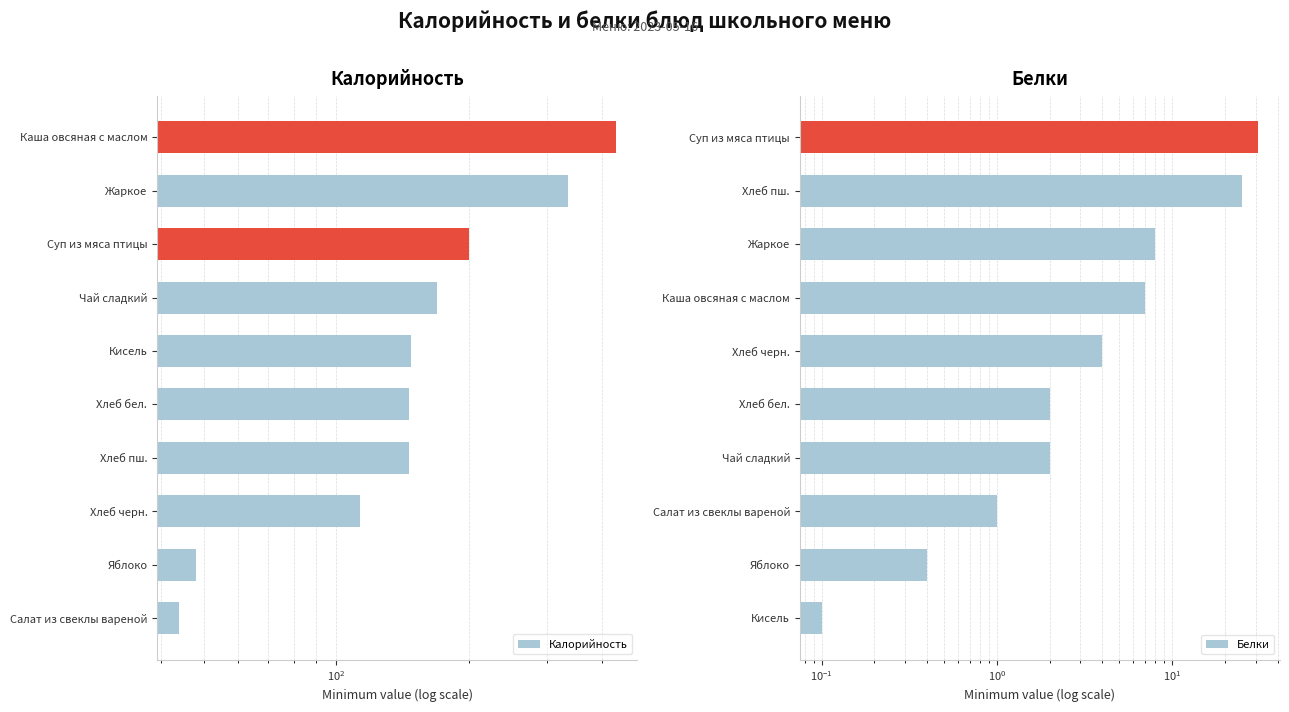

What is the lowest value of the Калорийность series?

44.0